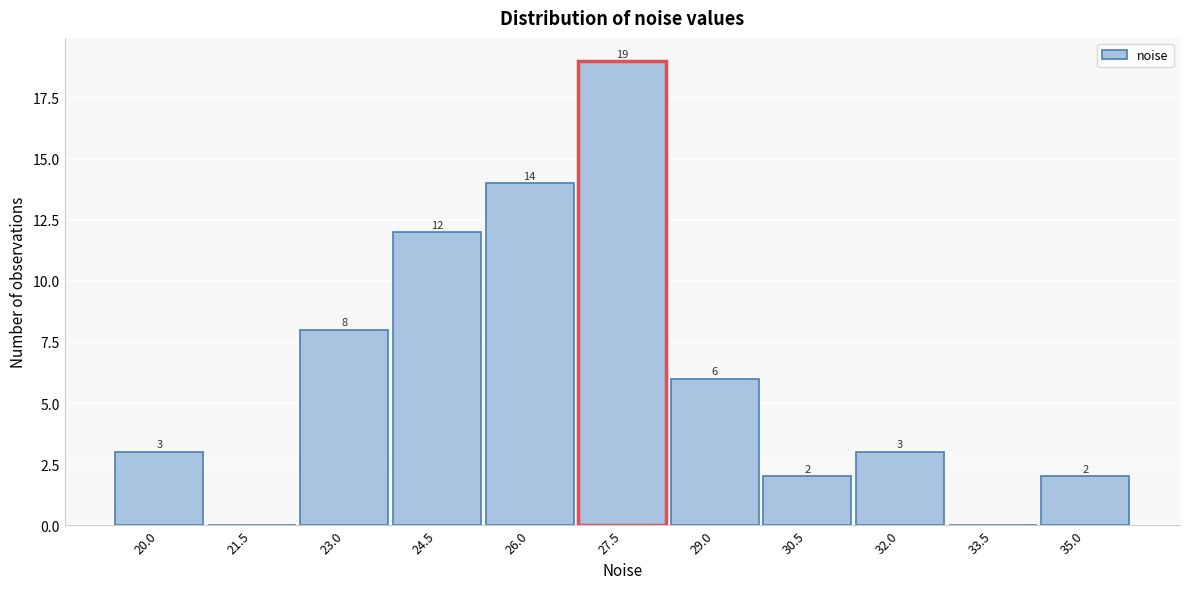

Reading left to right, what are all the values shown in this chart?

20.0=3	21.5=0	23.0=8	24.5=12	26.0=14	27.5=19	29.0=6	30.5=2	32.0=3	33.5=0	35.0=2